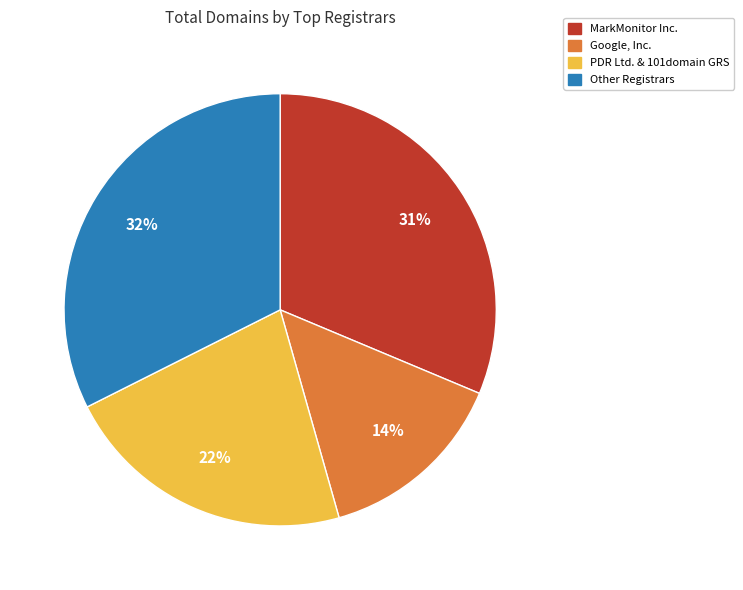

To the nearest percent, what is the difference between the largest and smallest slice percentages?

18%